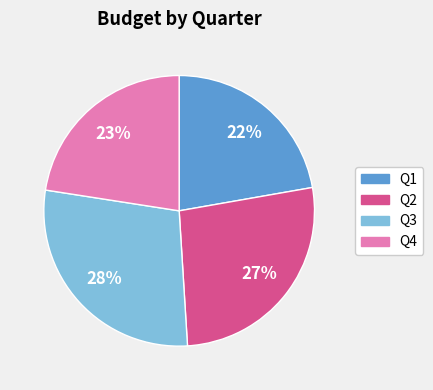

Is there any slice that represents more than half of the pie?

No